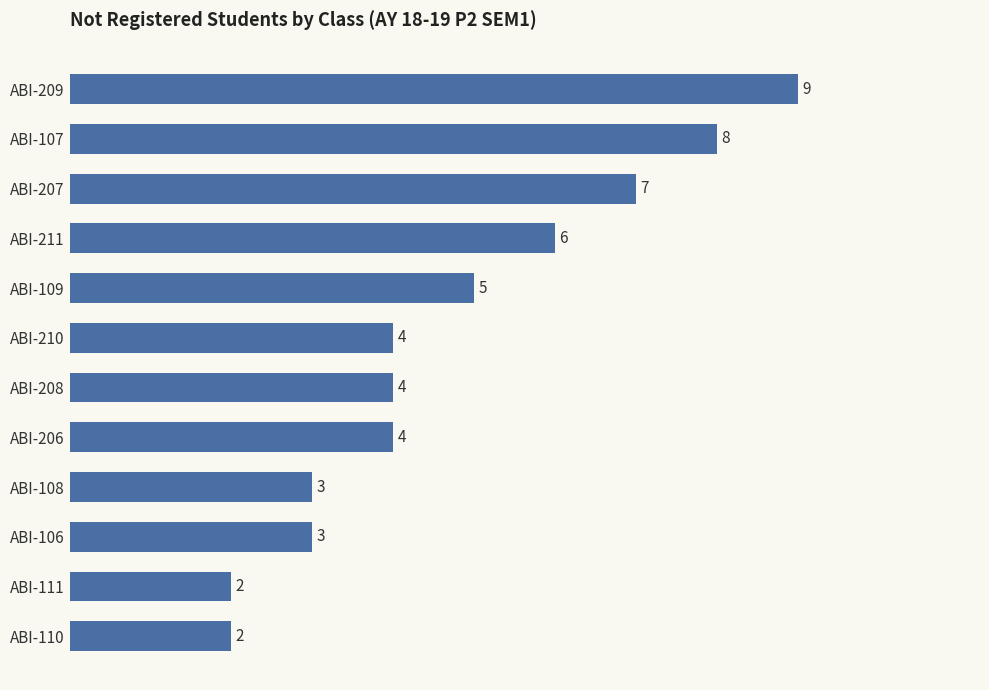

The chart shows a value of 5 at ABI-106. True or false?

False